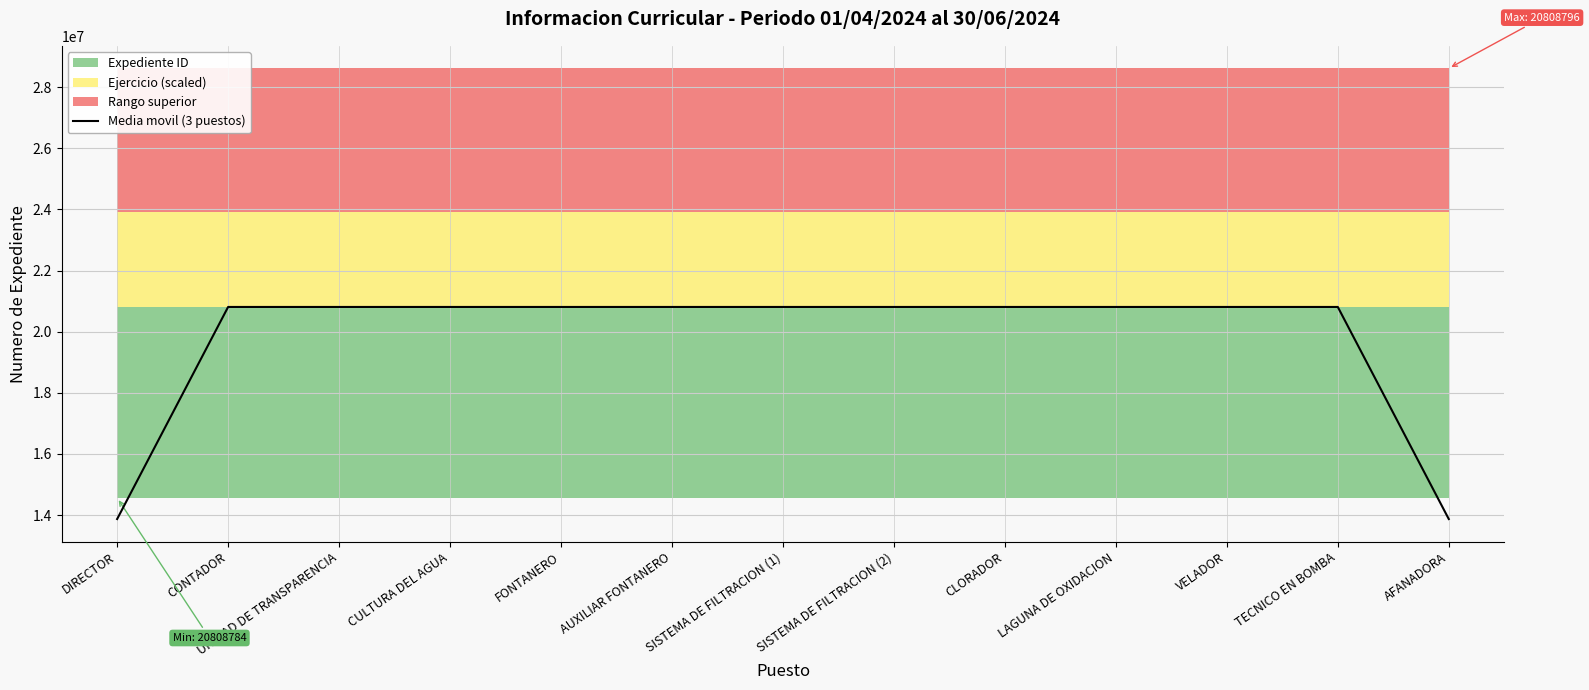

What is the ratio of the value at CULTURA DEL AGUA to the value at UNIDAD DE TRANSPARENCIA?

1.0